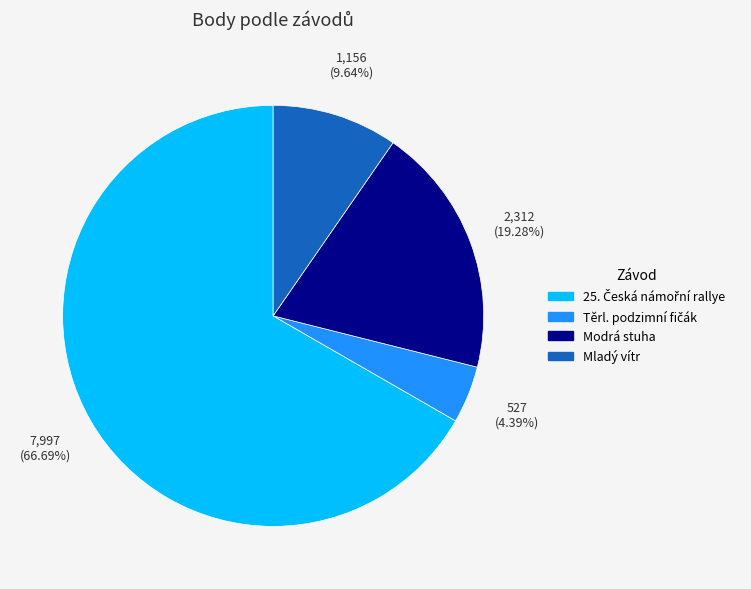

Is there a majority slice in this chart?

Yes